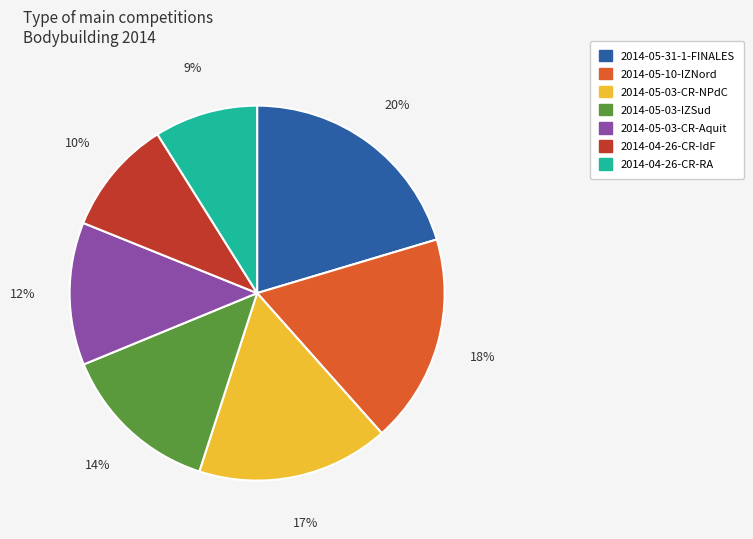

Which category has the smallest portion of the pie?

2014-04-26-CR-RA